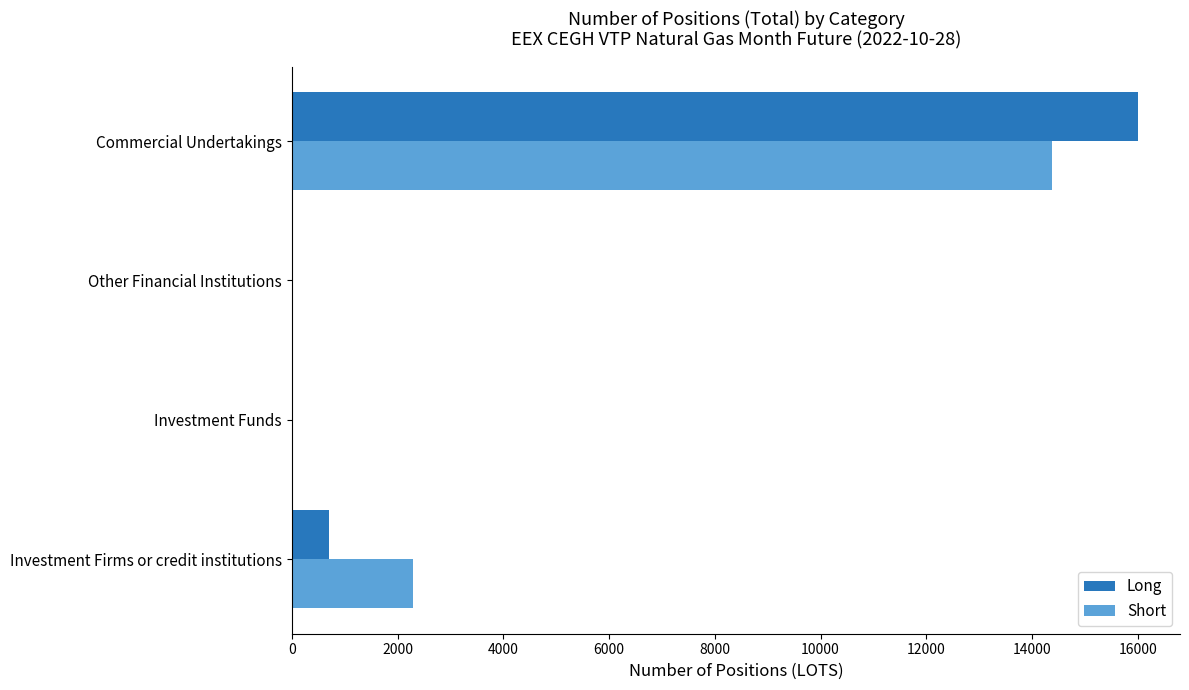

What is the sum of all Long values?

16697